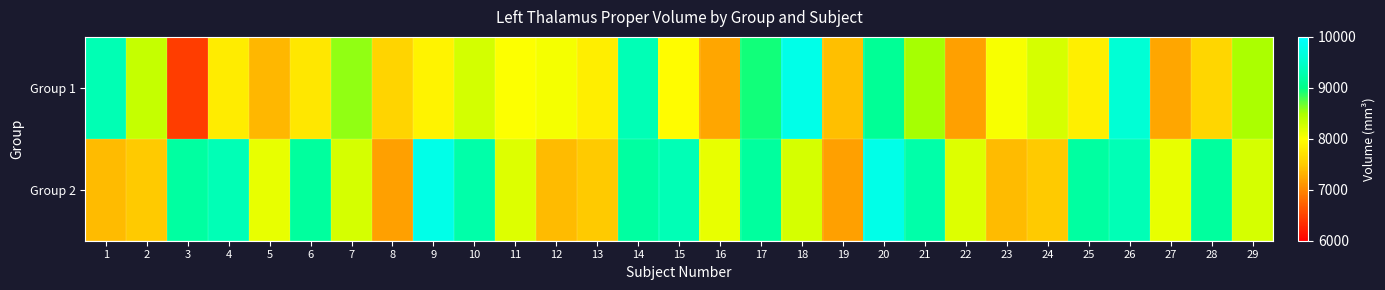

Count the number of categories in the chart.

29